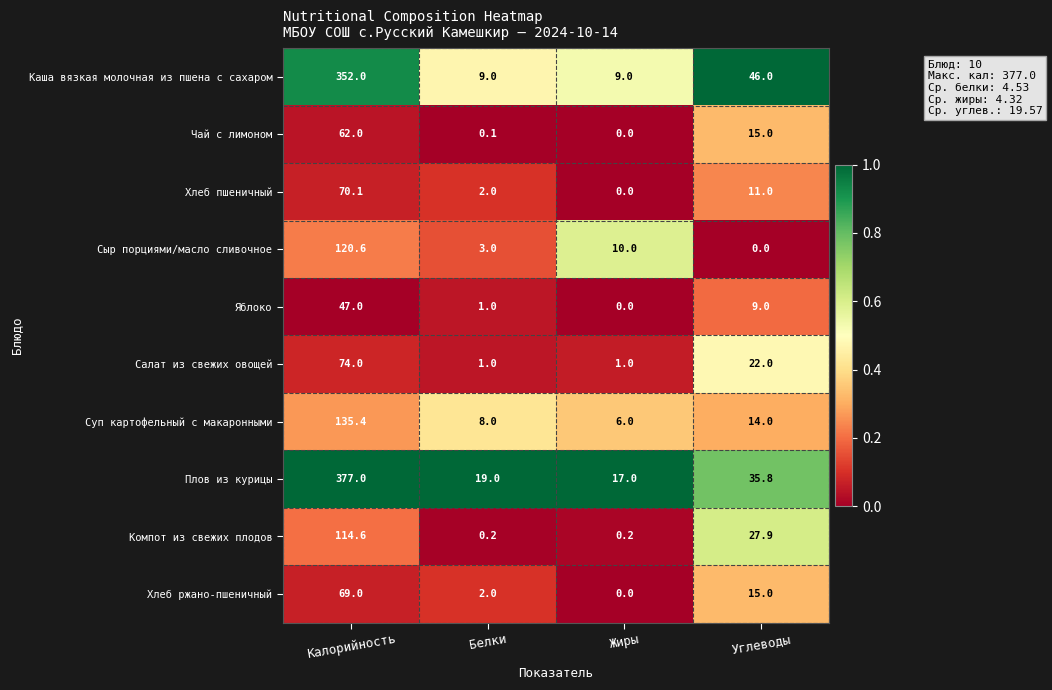

What is the sum of all Суп картофельный с макаронными values?

163.4